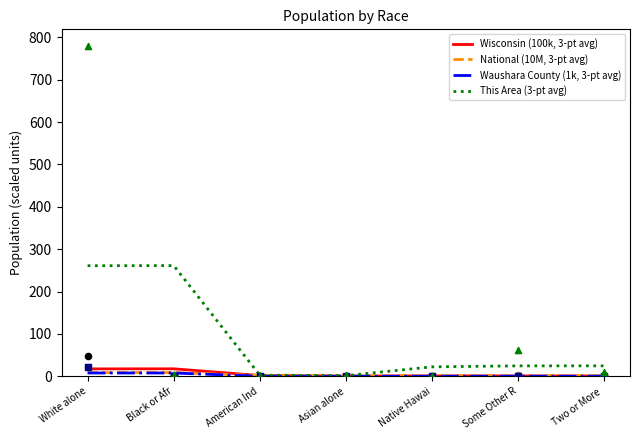

Which series contains the highest Y value?

This Area (3-pt avg)